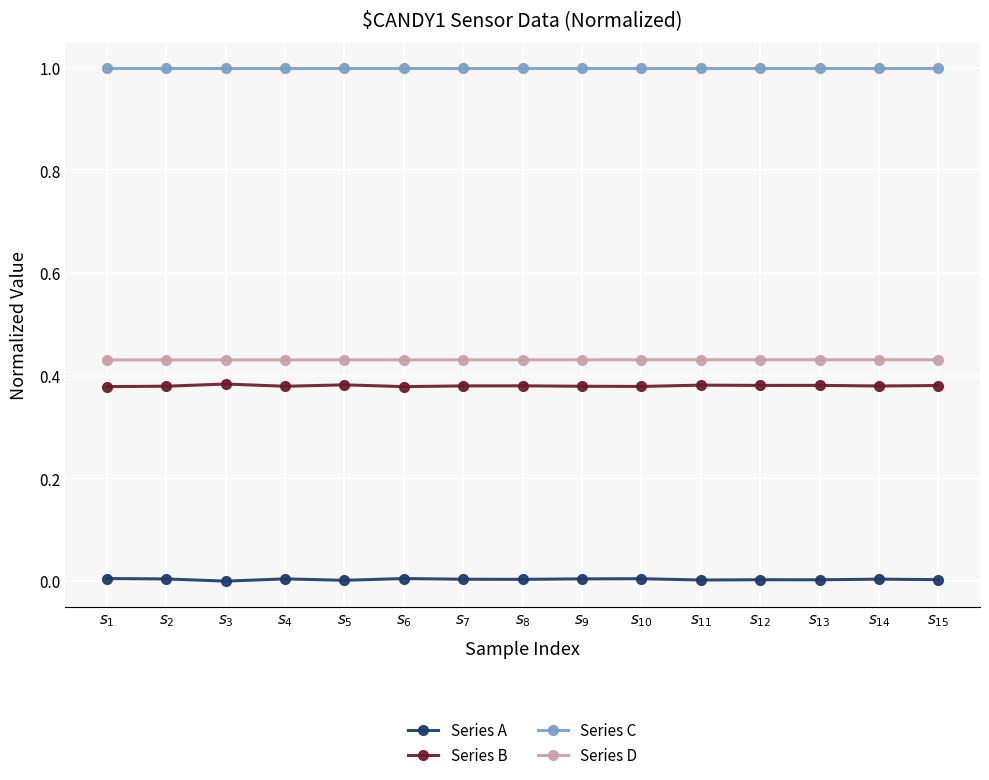

What is the label of the 1st point from the left?

$s_{1}$